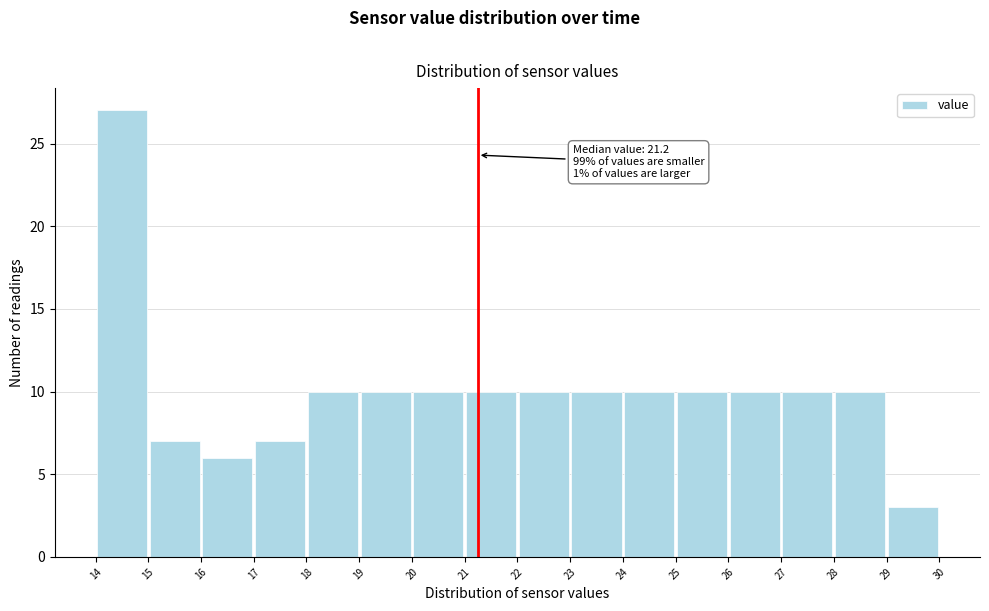

Which range on the x-axis has the tallest bar?

14 to 15